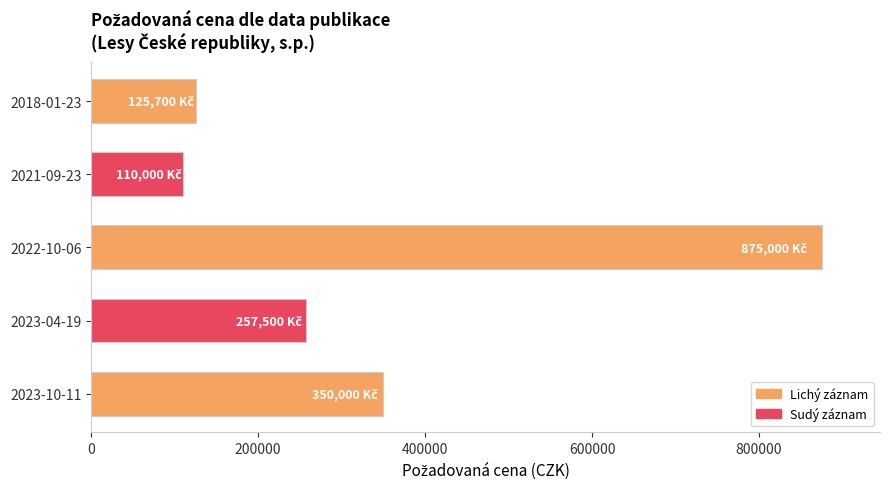

What is the difference between the maximum and minimum values?

765000